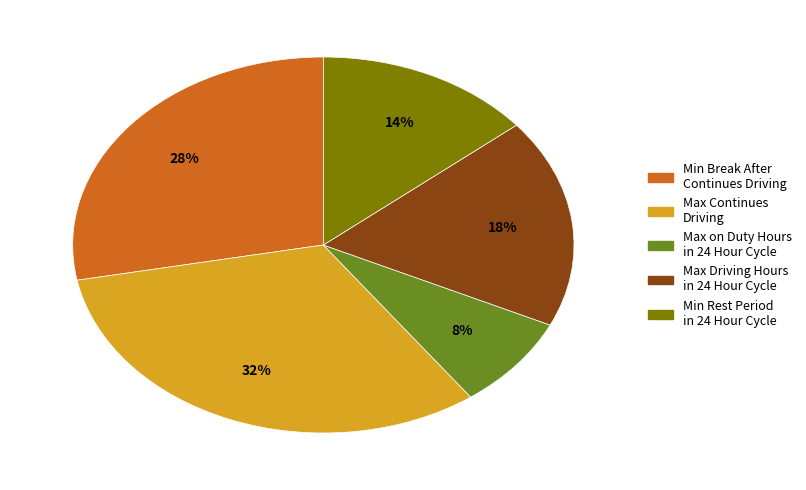

To the nearest percent, what is the difference between the largest and smallest slice percentages?

24%